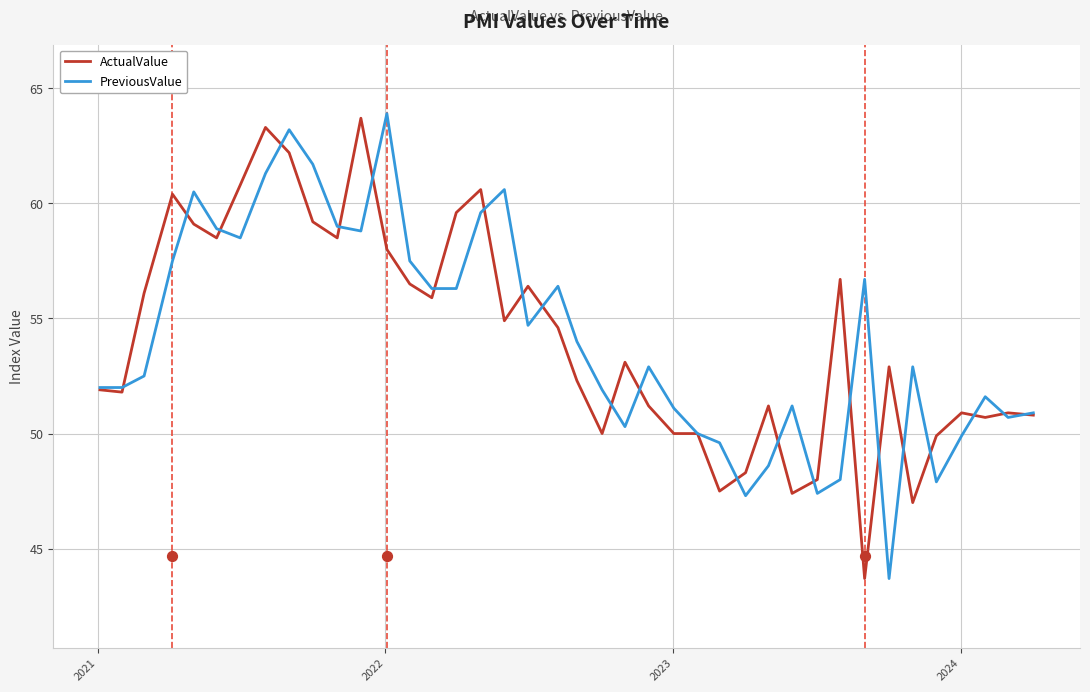

What are all the series names shown in the legend?

ActualValue, PreviousValue